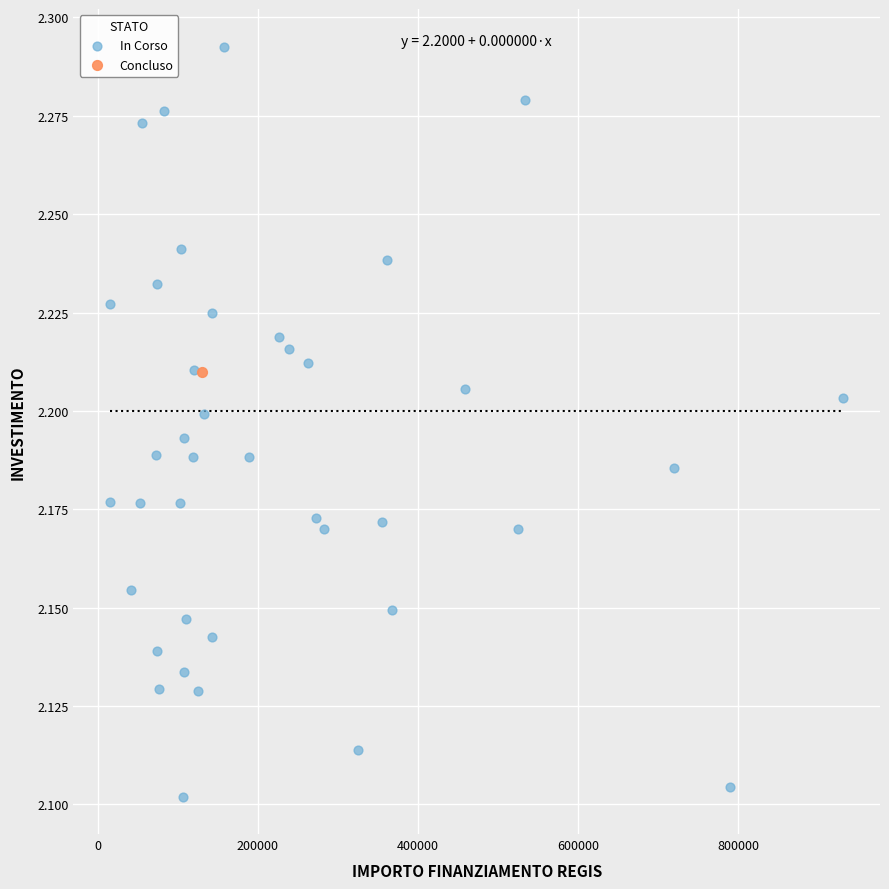

What are all the series names shown in the legend?

In Corso, Concluso